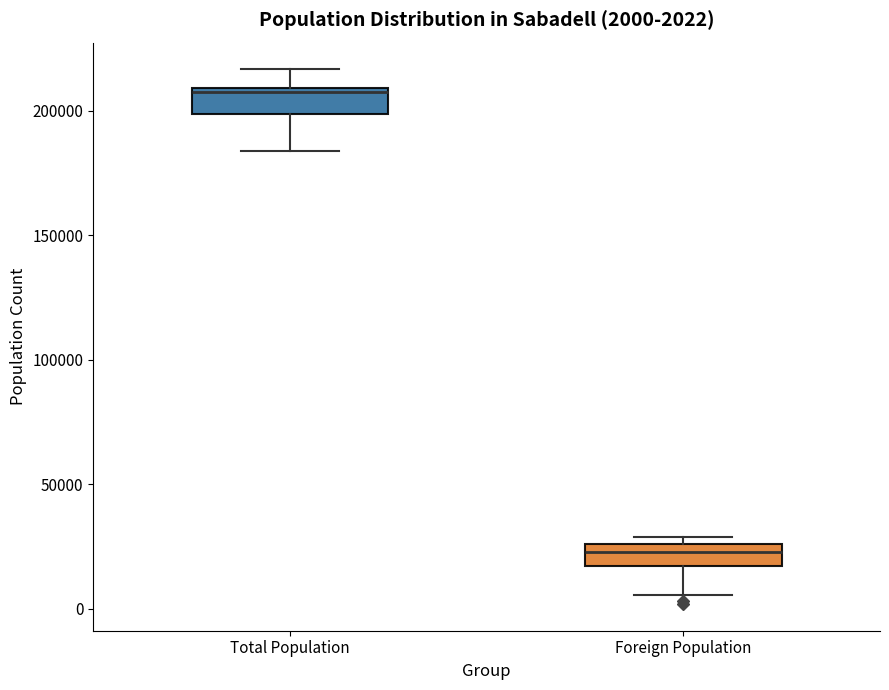

Which box has the lowest median line?

Foreign Population